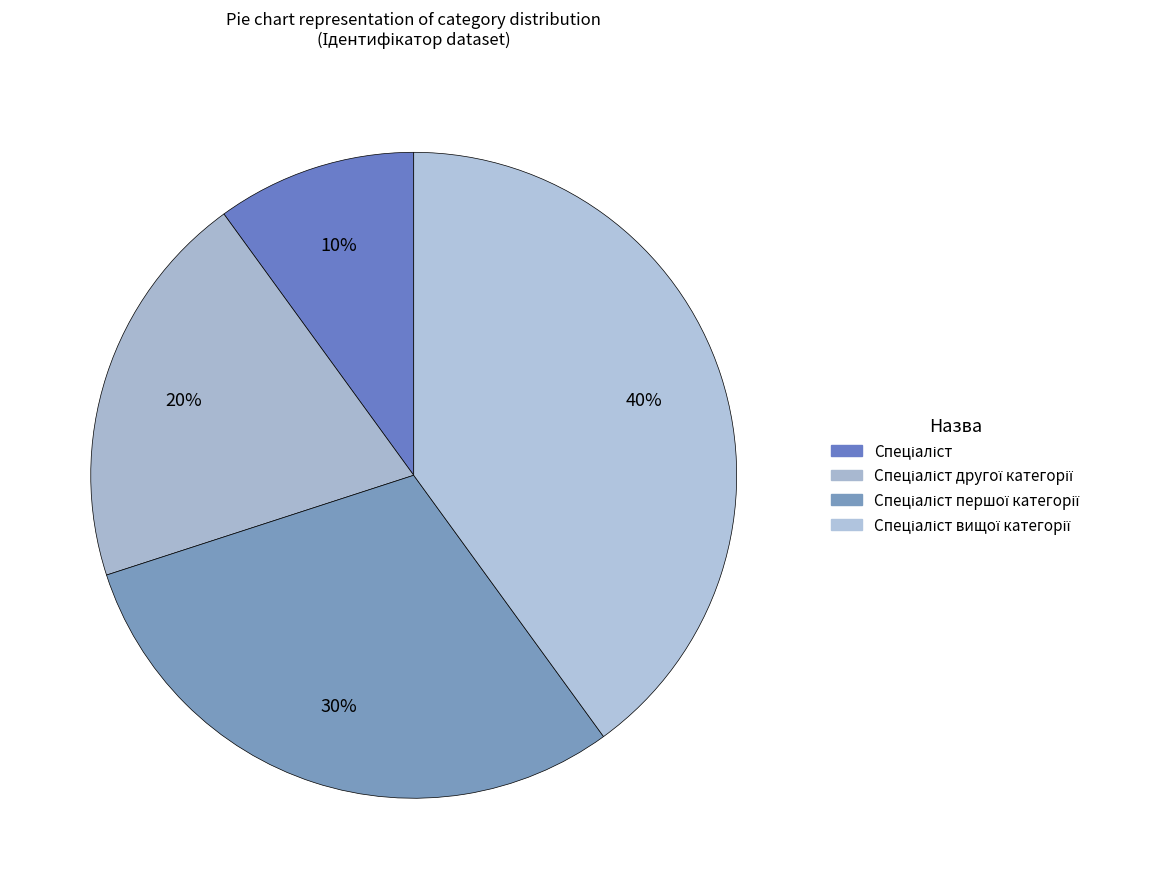

Which category has the biggest portion of the pie?

Спеціаліст вищої категорії